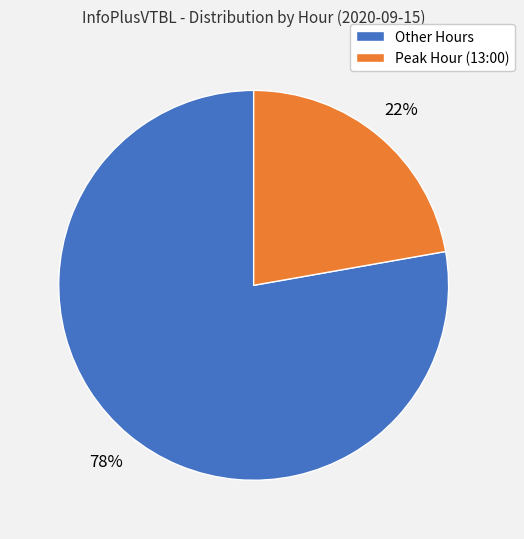

To the nearest percent, what is the difference between the largest and smallest slice percentages?

56%